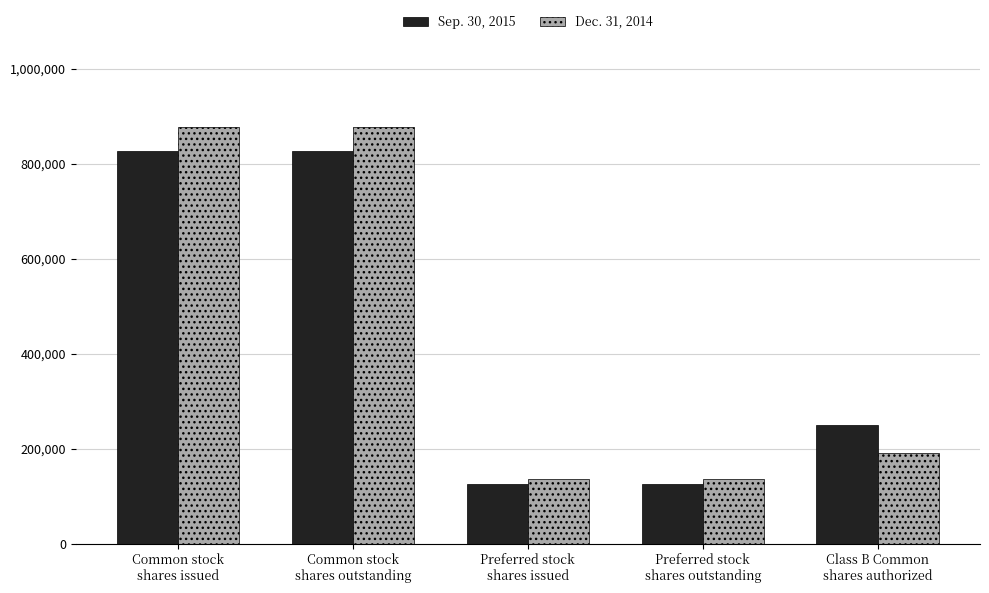

Which series has the largest total across all categories?

Dec. 31, 2014